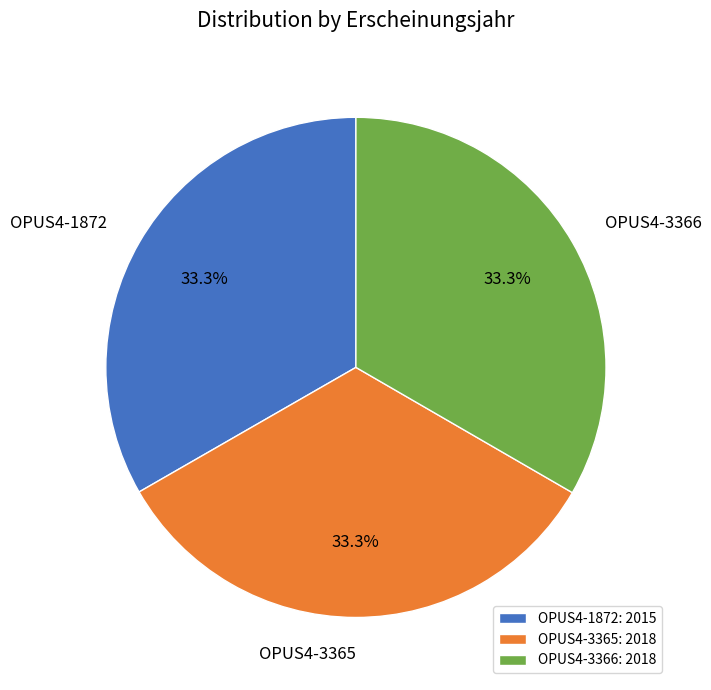

Combined, do OPUS4-3365 and OPUS4-3366 account for over 50%?

Yes